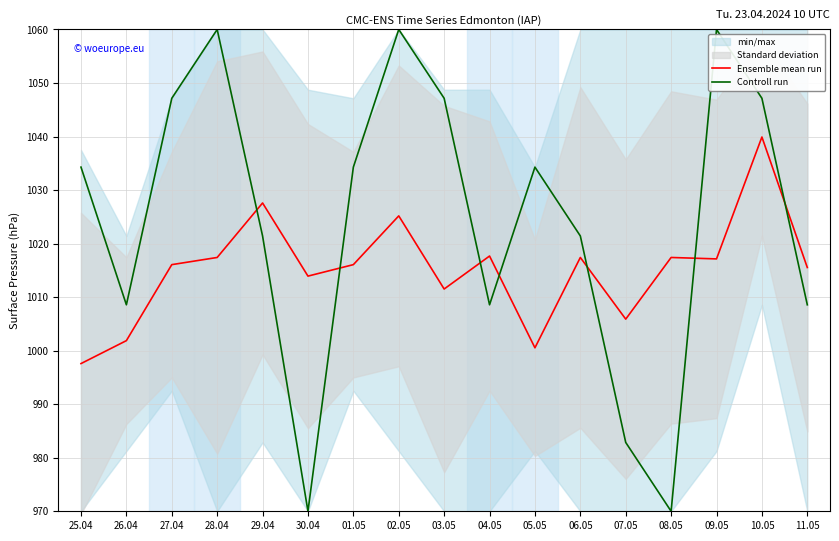

What is the greatest value displayed?

1060.0